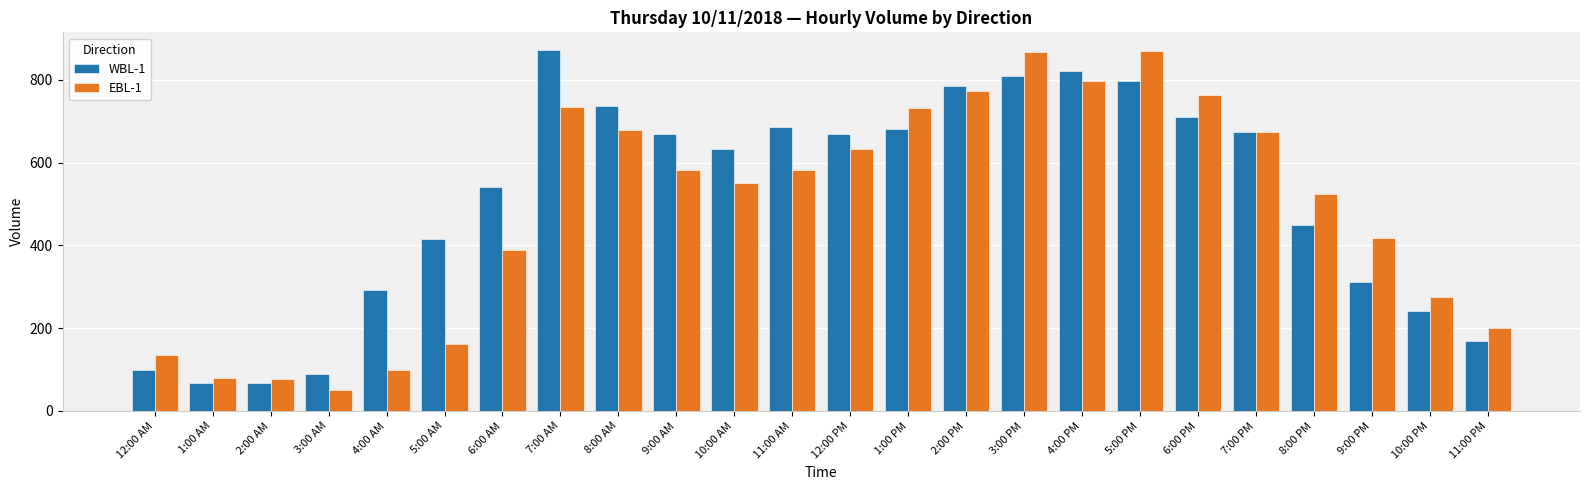

How many series are shown in this chart?

2